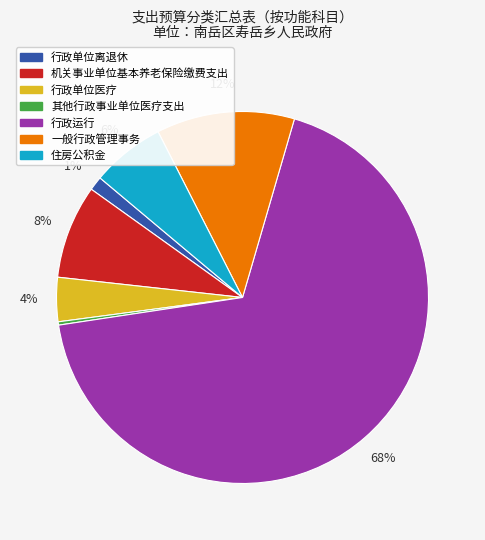

Is the sum of 行政单位离退休 and 一般行政管理事务 greater than half?

No